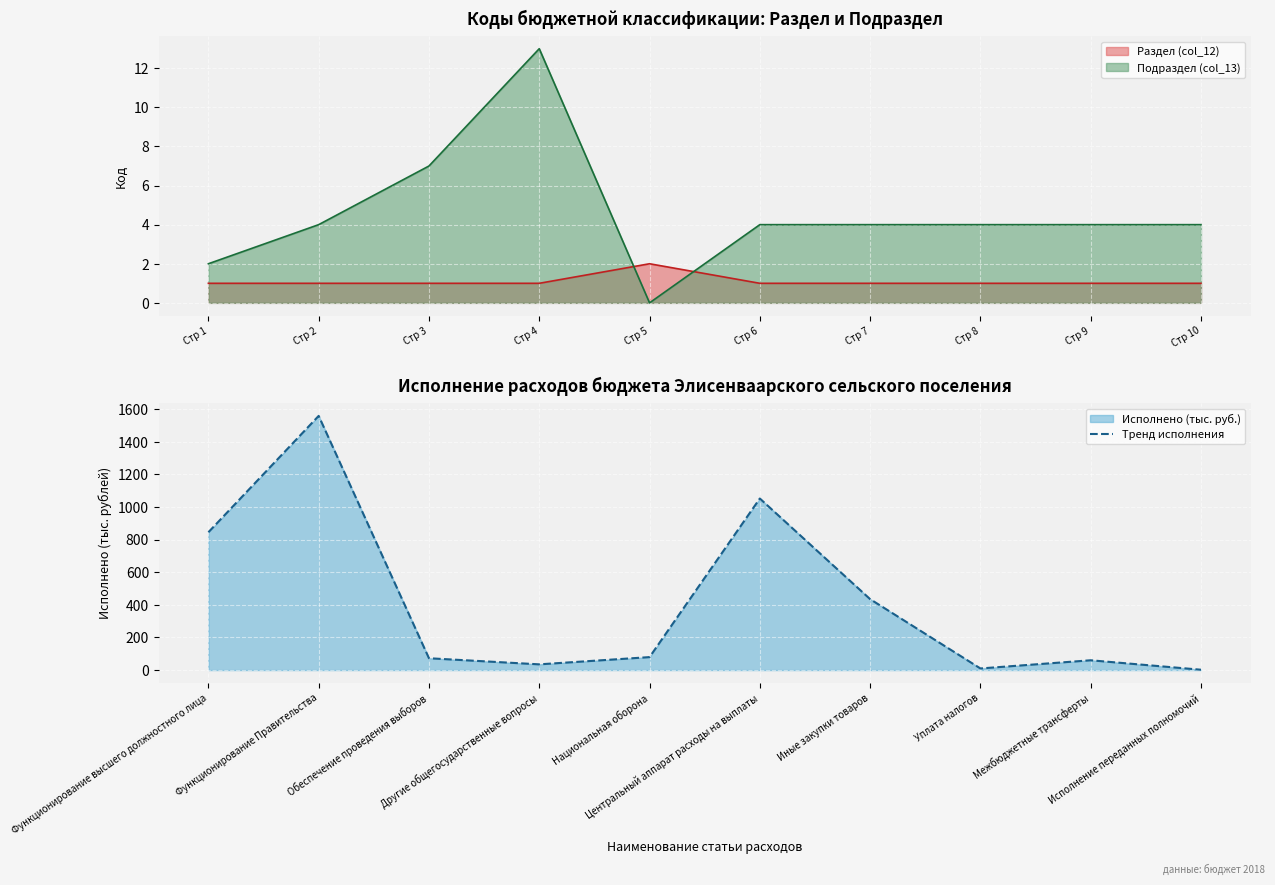

How many values exceed 79?

5